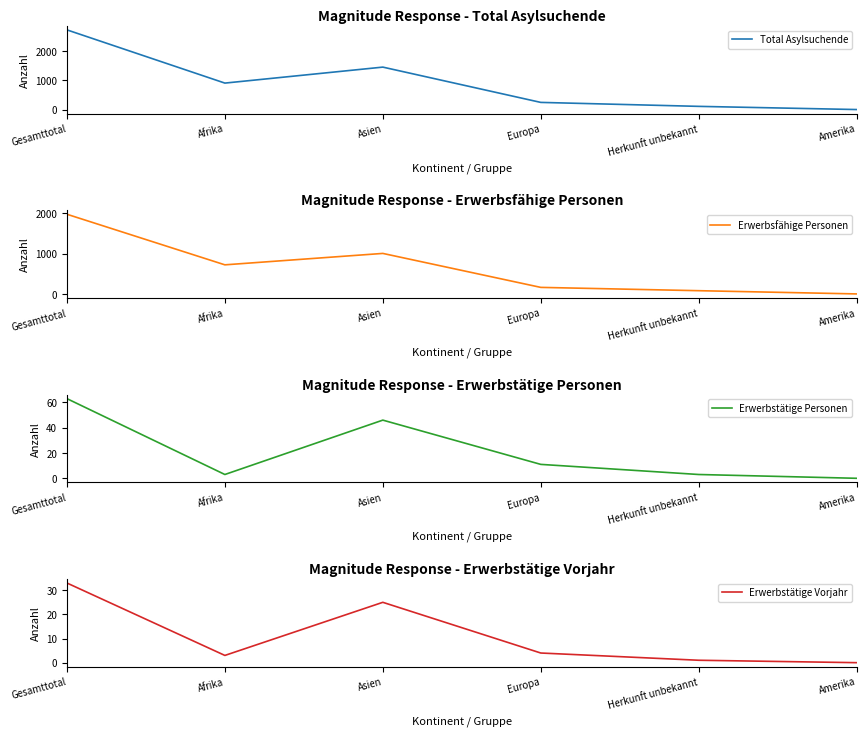

Read the Erwerbsfähige Personen value at Herkunft unbekannt, to the nearest 10.

80